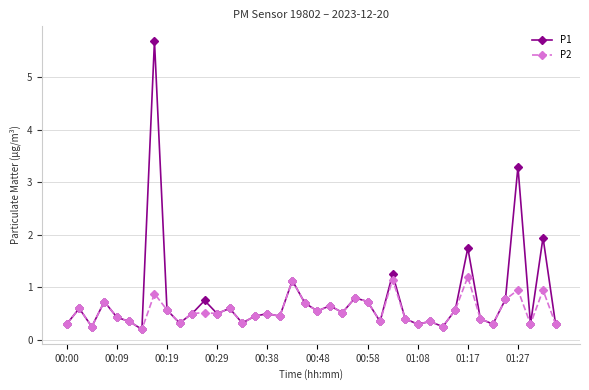

Which series has the largest total across all categories?

P1